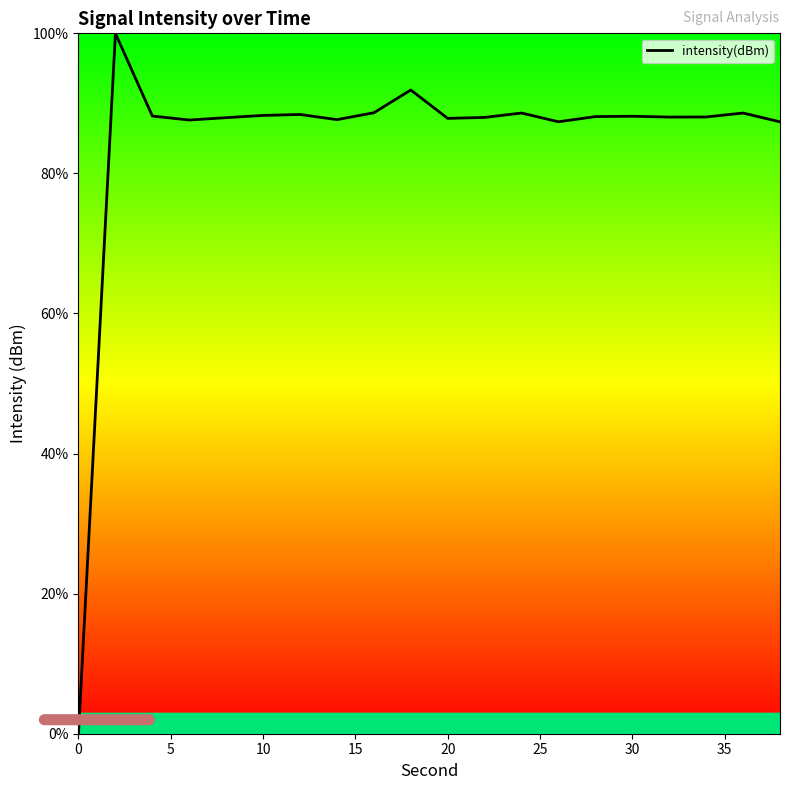

What is the maximum value shown in the chart?

100.0